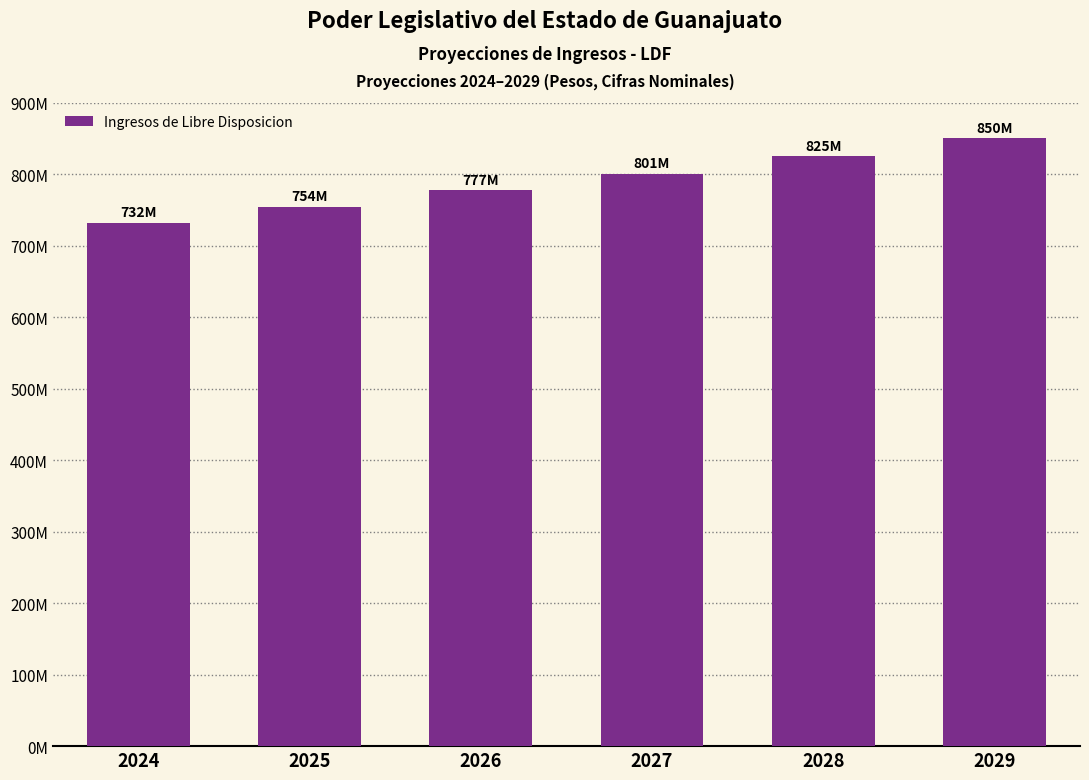

List the labels in order of value, largest first.

2029, 2028, 2027, 2026, 2025, 2024